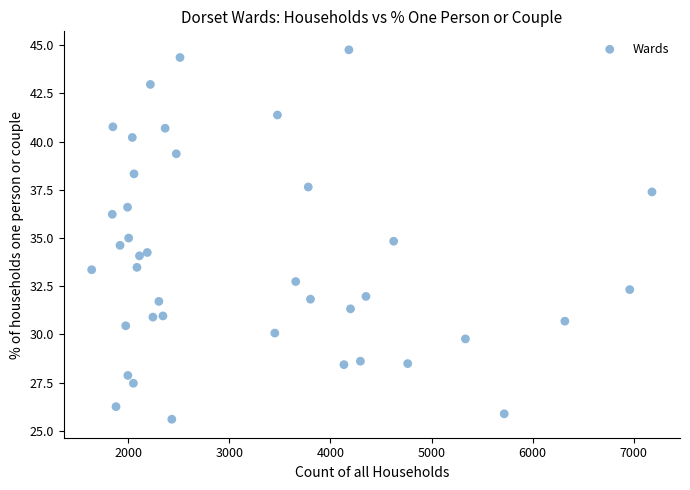

What is the range of X values (max minus min)?

5544.0